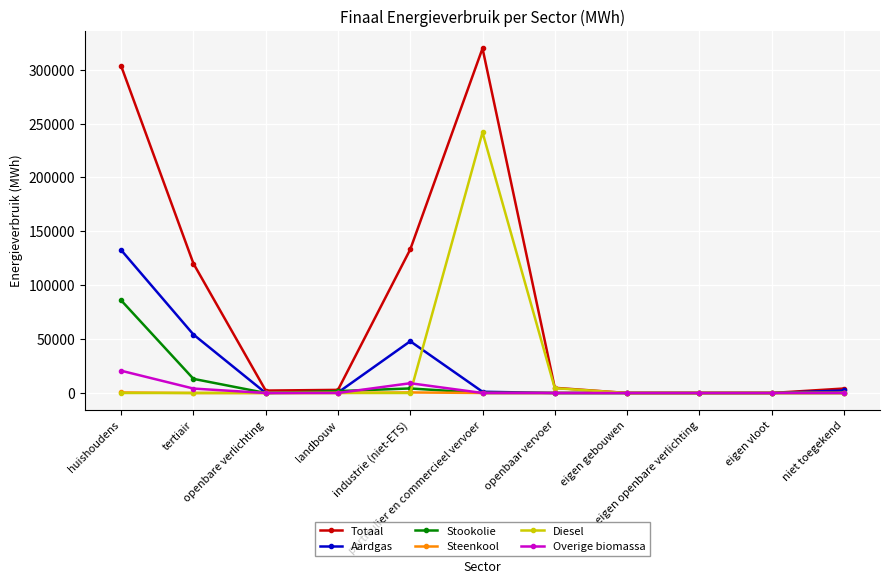

Does the chart display data point markers on the line(s)?

Yes